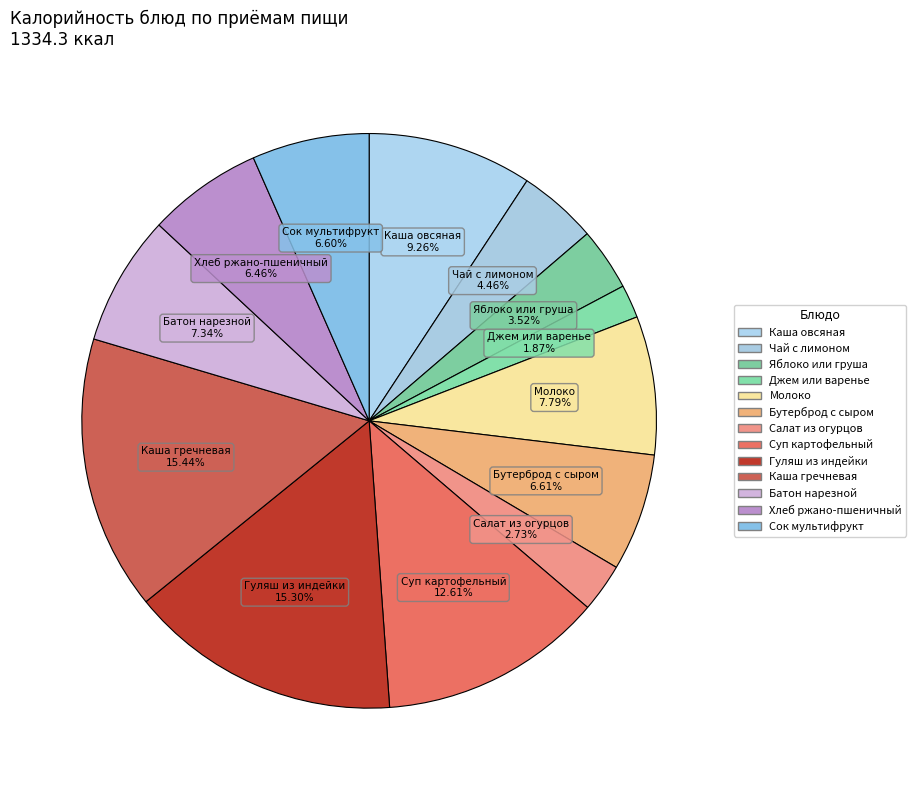

Count the number of slices in the pie.

13